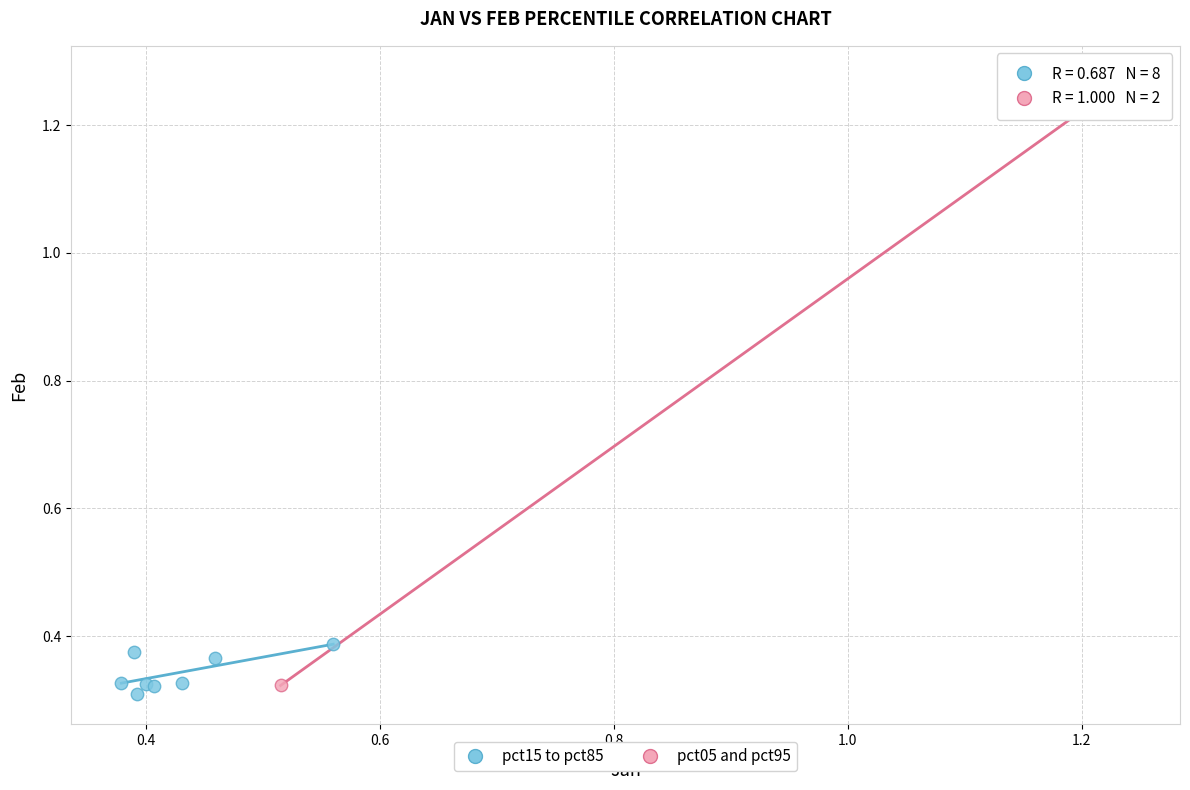

Which series reaches the maximum Y coordinate?

pct05 and pct95